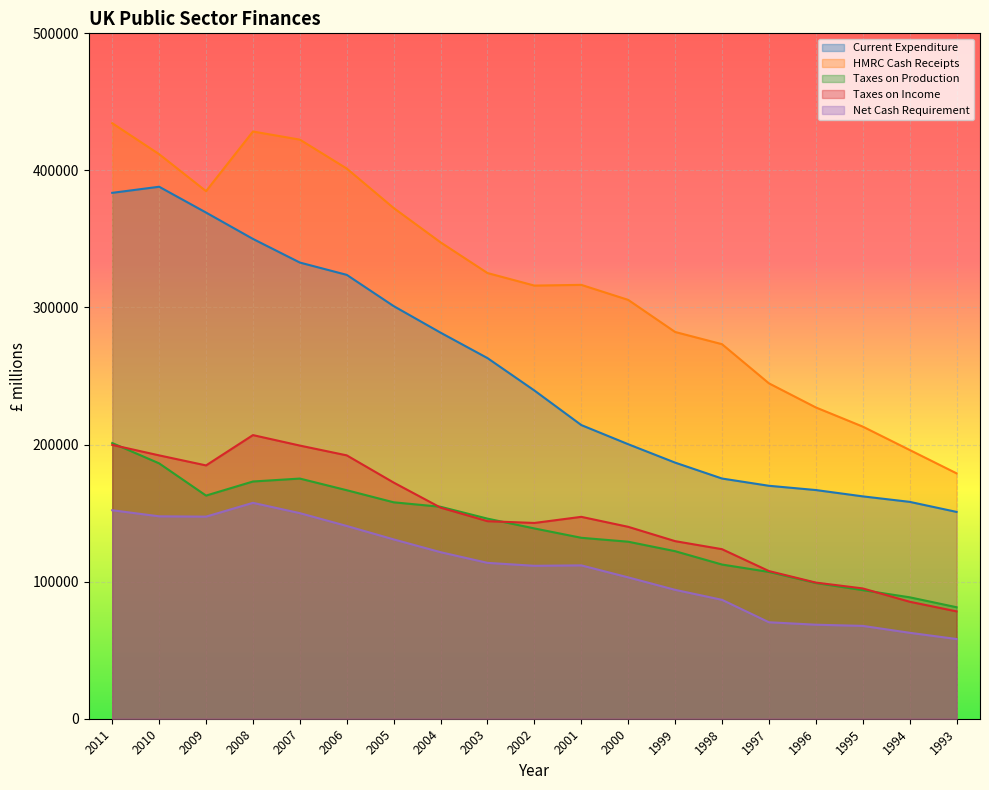

Where does the Net Cash Requirement series first go above 111874?

2011